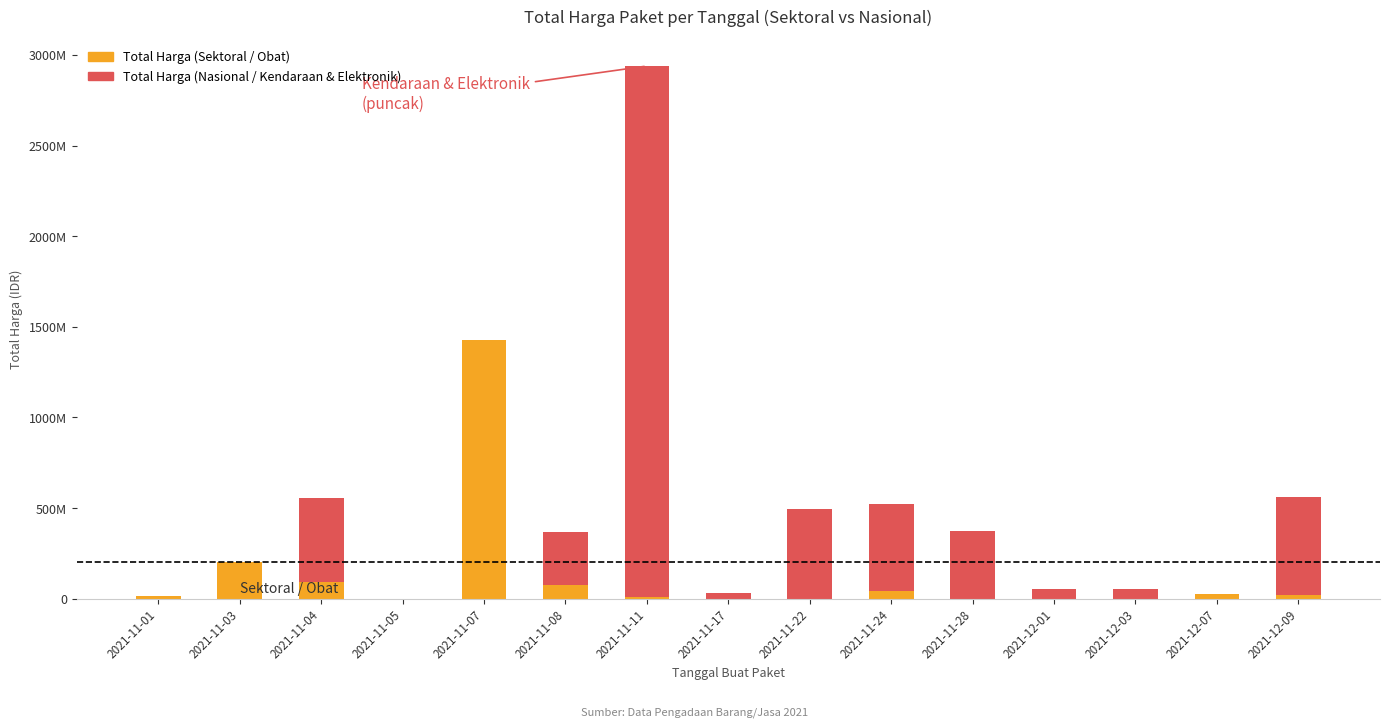

What is the sum of all Total Harga (Nasional / Kendaraan & Elektronik) values?

5716774900